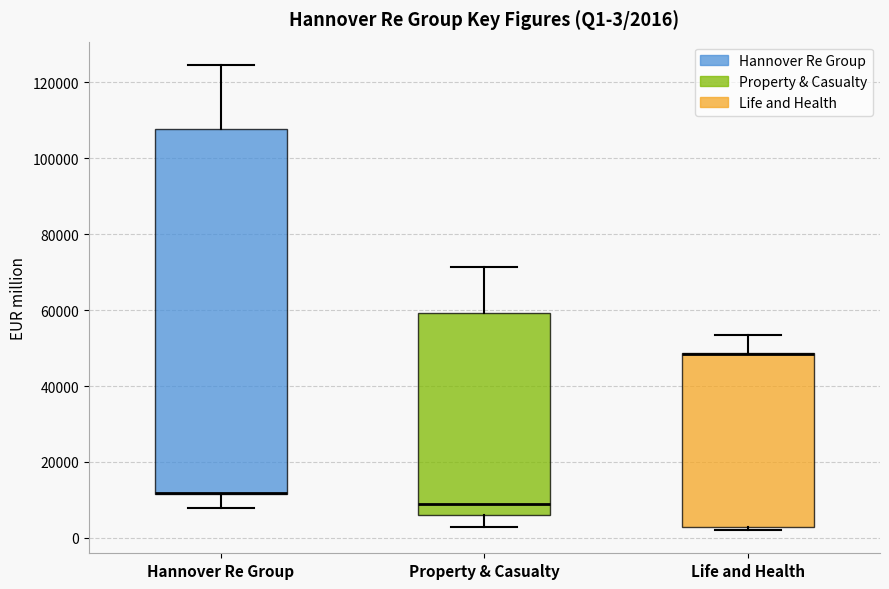

Comparing the boxes themselves (not the whiskers), which one is the tallest?

Hannover Re Group